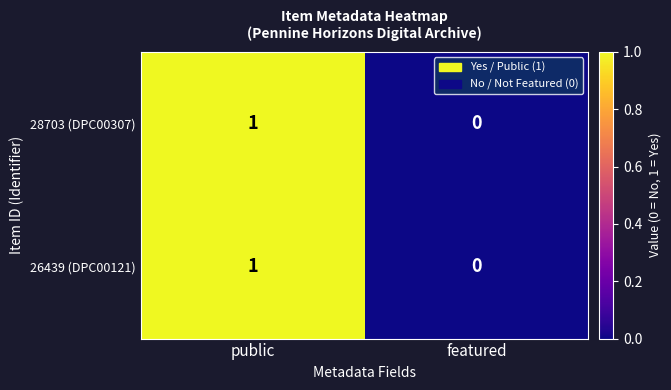

List the labels in order of 26439 (DPC00121) value, largest first.

public, featured